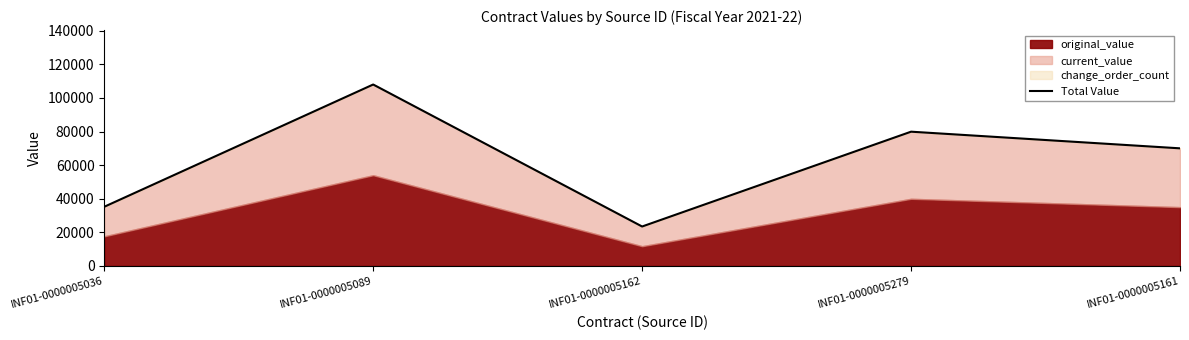

Read the value at INF01-0000005279.

79911.6